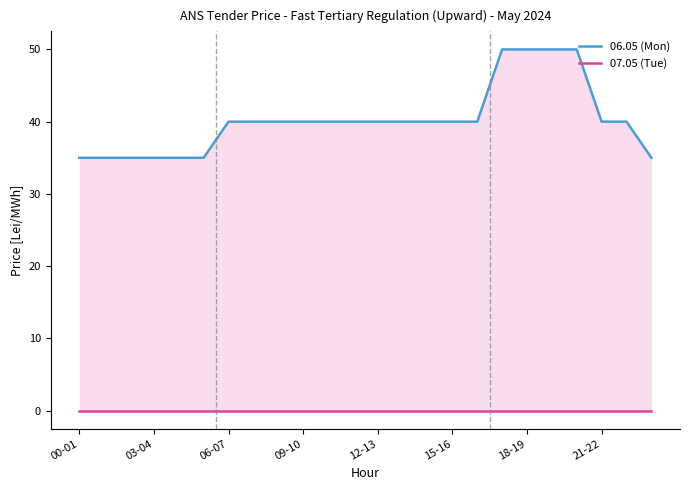

Which category has the highest value in the 07.05 (Tue) series?

00-01